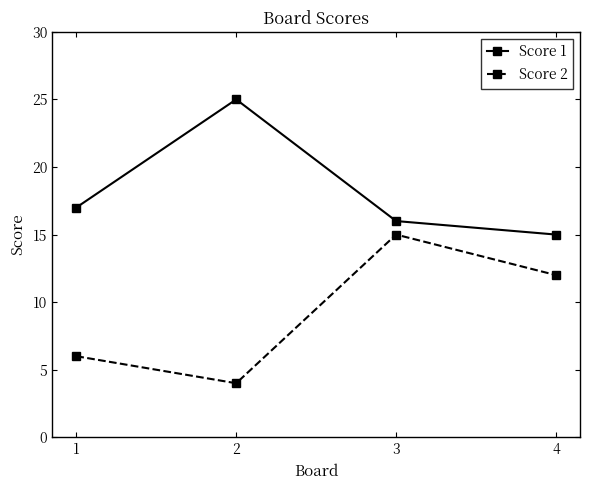

In Score 2, how many points are lower than both neighbors (excluding endpoints)?

1